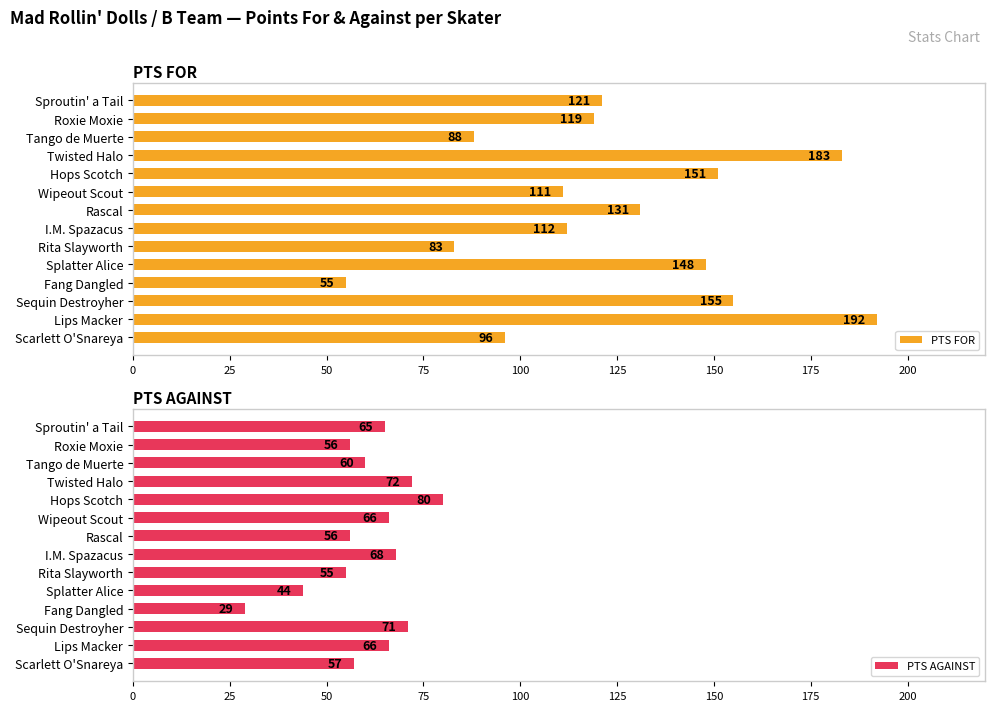

Does the chart contain any negative values?

No